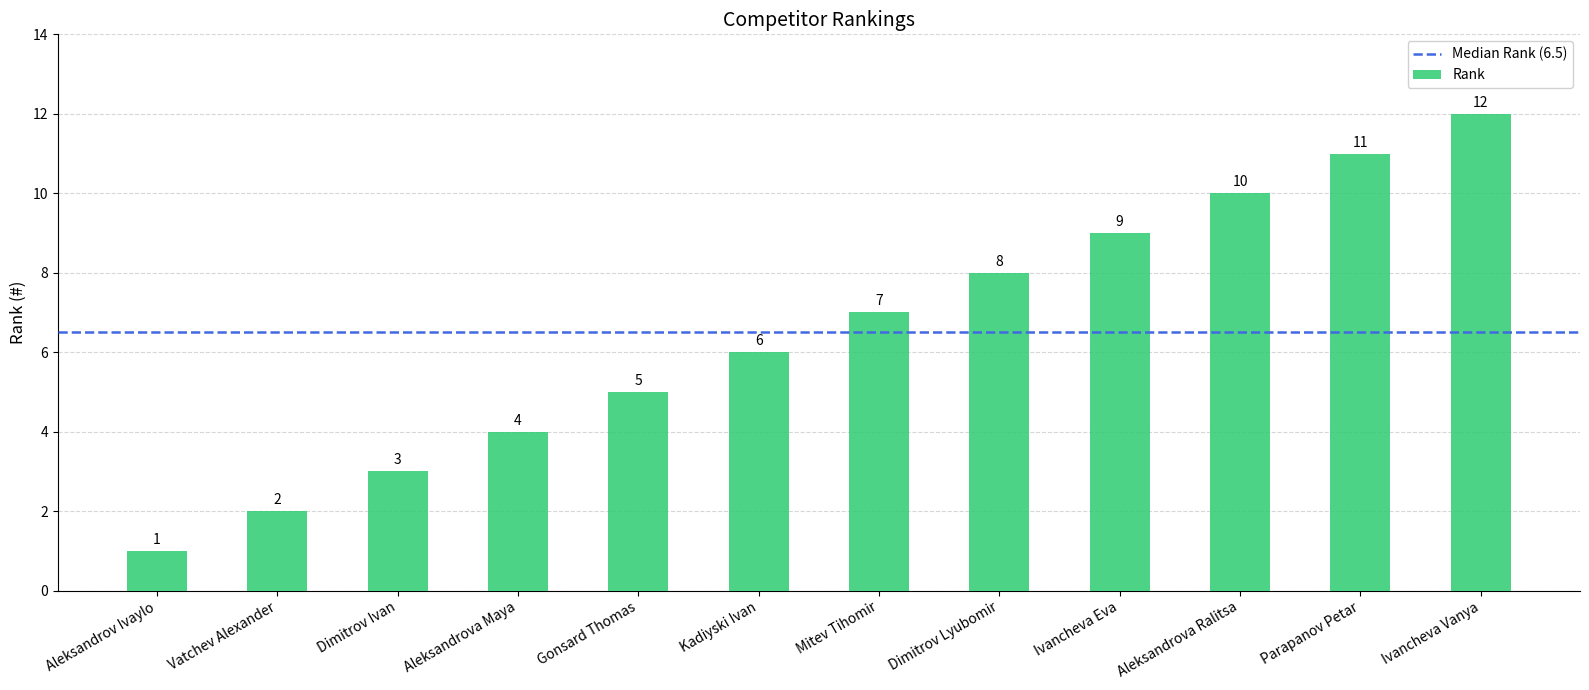

Reading left to right, transcribe all the data shown in this chart.

1	2	3	4	5	6	7	8	9	10	11	12